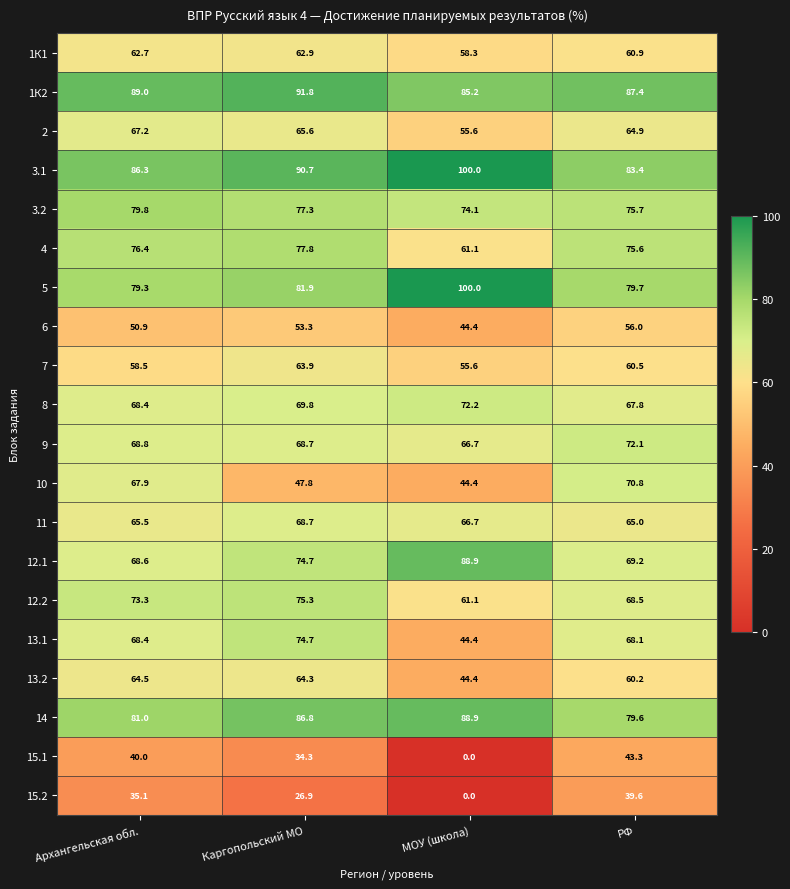

Is the value of 4 at Каргопольский МО greater than the value of 14 at Каргопольский МО?

No